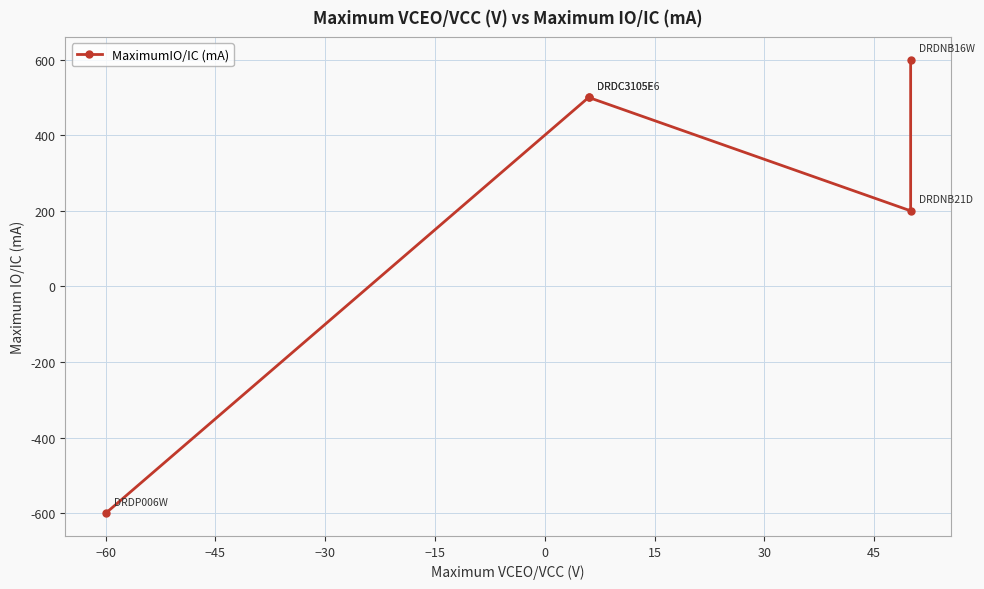

True or false: the data has more than 0 interior local peaks.

False